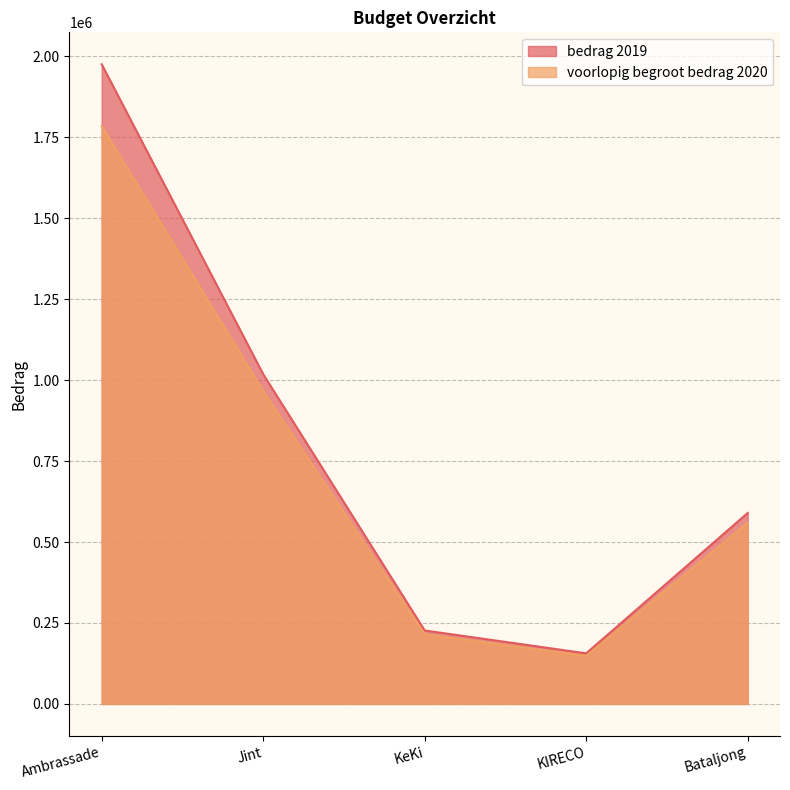

True or false: bedrag 2019 and voorlopig begroot bedrag 2020 intersect in this chart.

False